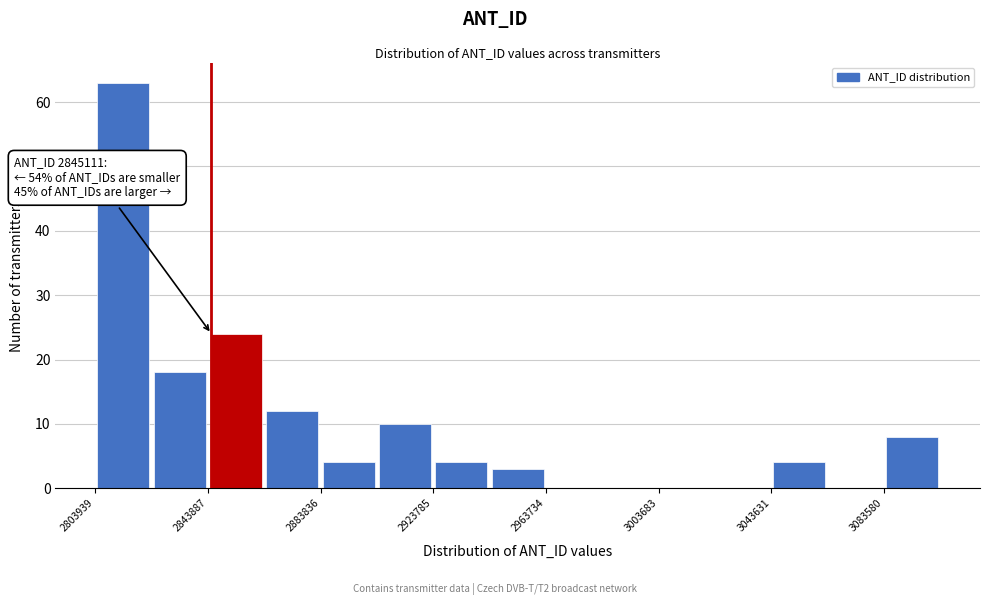

Around what value on the x-axis is the tallest bar? Give the approximate position of its centre, as read against the axis.

2815000